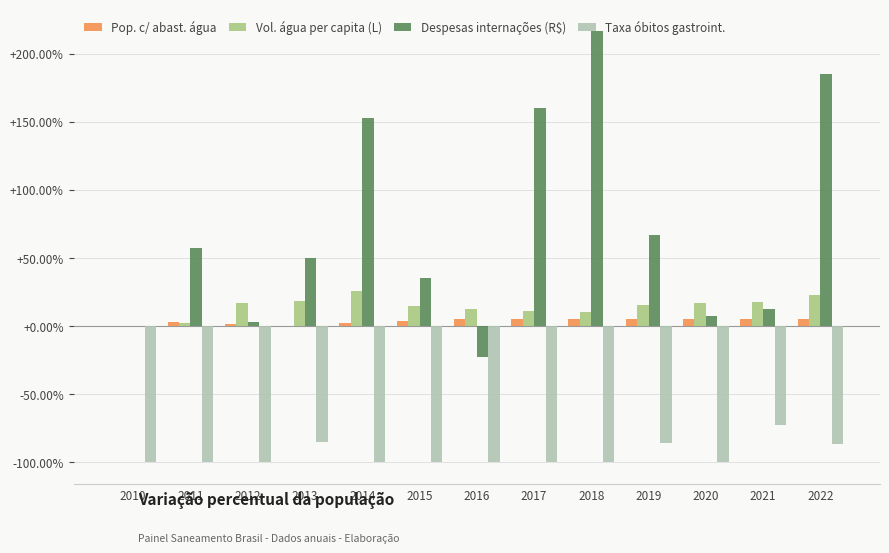

The Taxa óbitos gastroint. series shows -72.6 at 2021. True or false?

True